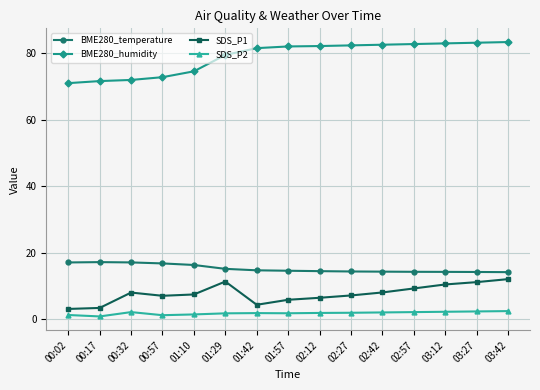

What is the sum of the SDS_P2 values at 00:57 and 02:57?

3.5